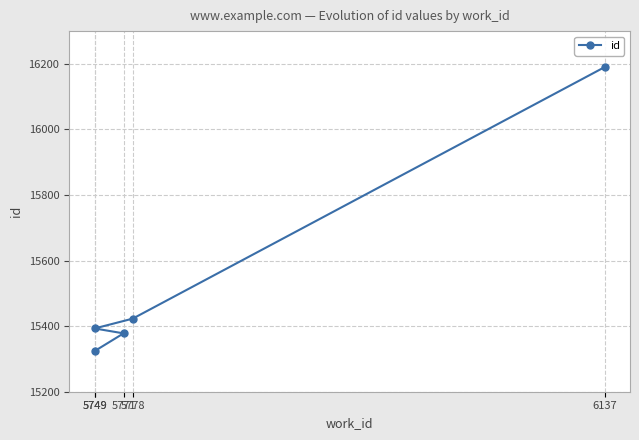

What is the label of the 2nd point from the left?

5771